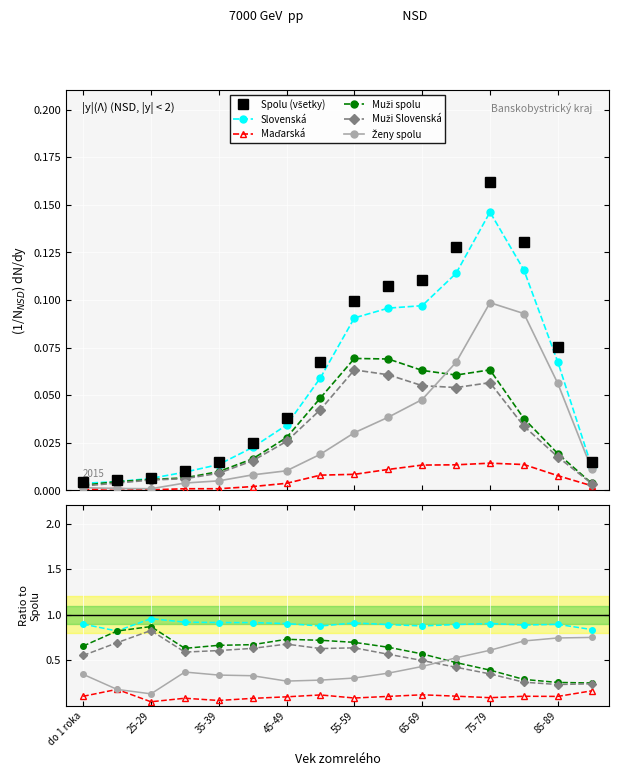

Which series changed the most between 25-29 and 85-89?

Muži spolu